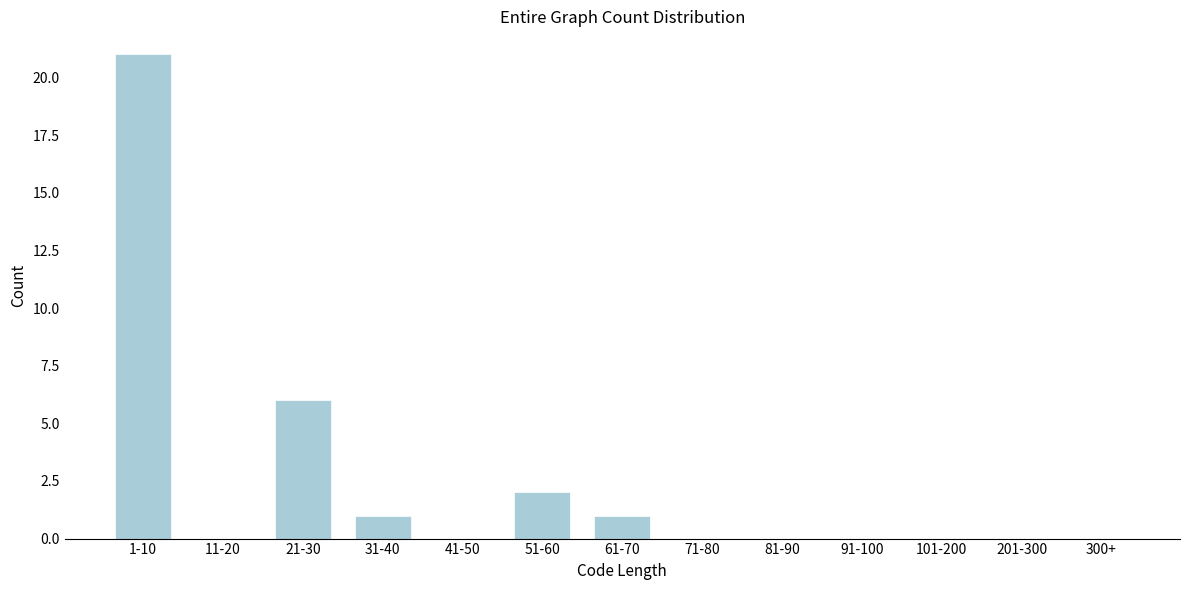

Reading left to right, transcribe all the data shown in this chart.

1-10=21	11-20=0	21-30=6	31-40=1	41-50=0	51-60=2	61-70=1	71-80=0	81-90=0	91-100=0	101-200=0	201-300=0	300+=0